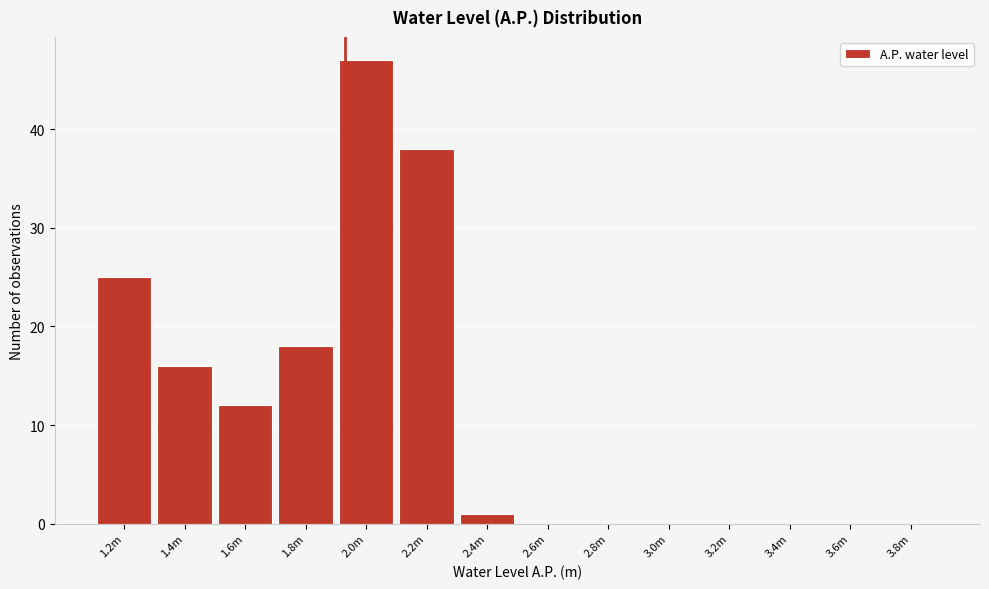

Reading left to right, transcribe all the data shown in this chart.

1.2m=25	1.4m=16	1.6m=12	1.8m=18	2.0m=47	2.2m=38	2.4m=1	2.6m=0	2.8m=0	3.0m=0	3.2m=0	3.4m=0	3.6m=0	3.8m=0